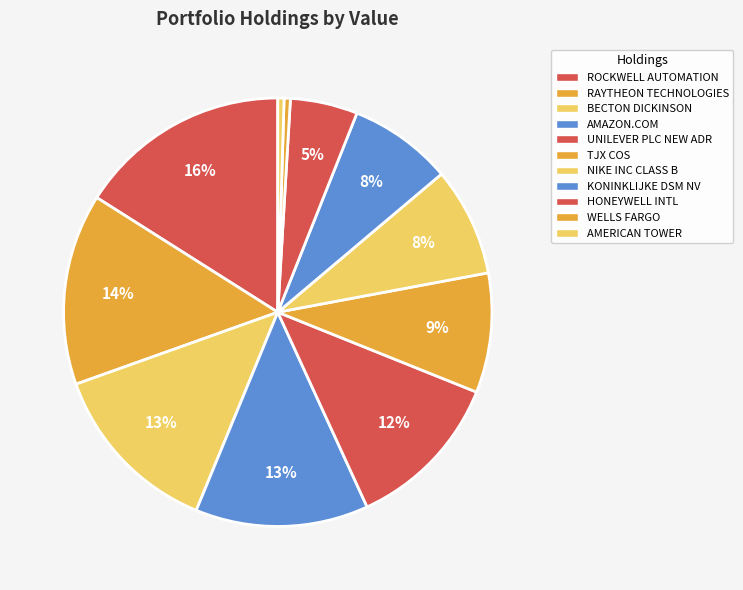

Combined, what portion of the pie is KONINKLIJKE DSM NV and AMERICAN TOWER?

8.3%